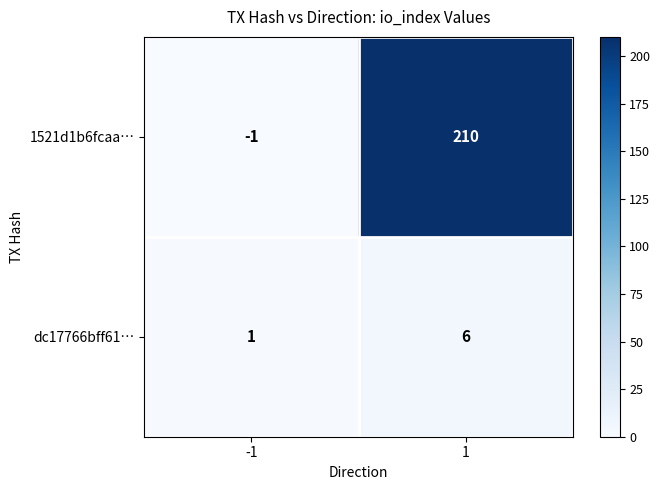

At which category is the sum across all series the highest?

1